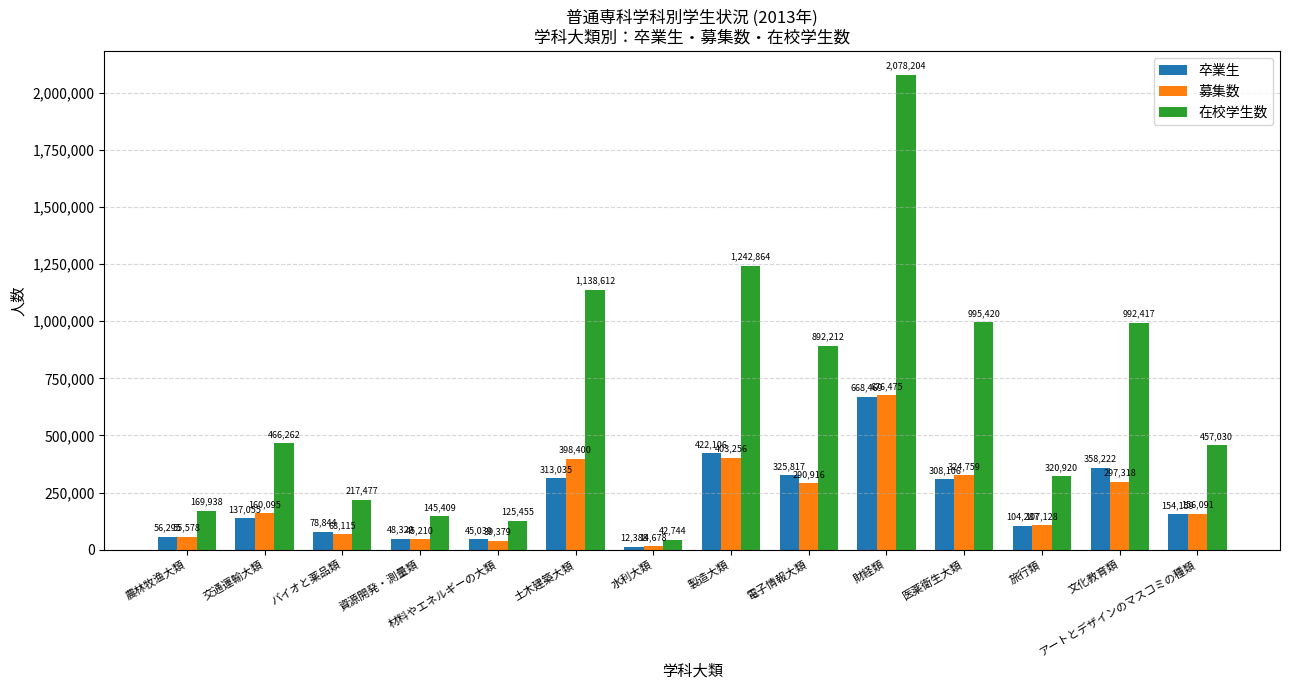

Is the value of 在校学生数 at 電子情報大類 greater than the value of 募集数 at 農林牧渔大類?

Yes